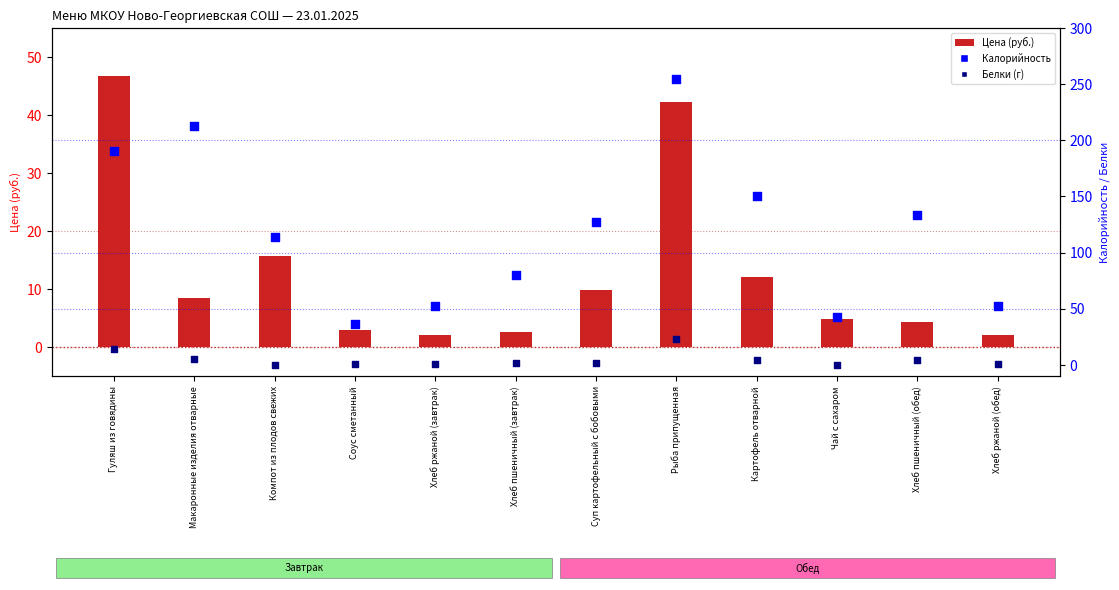

What are all the series names shown in the legend?

Цена, Калорийность, Белки (г)